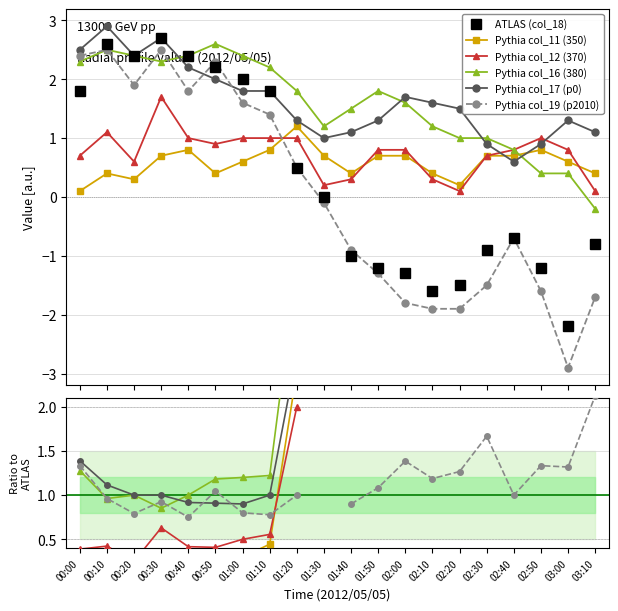

The value of Pythia col_16 (380) at 00:00 is 1.3. True or false?

True